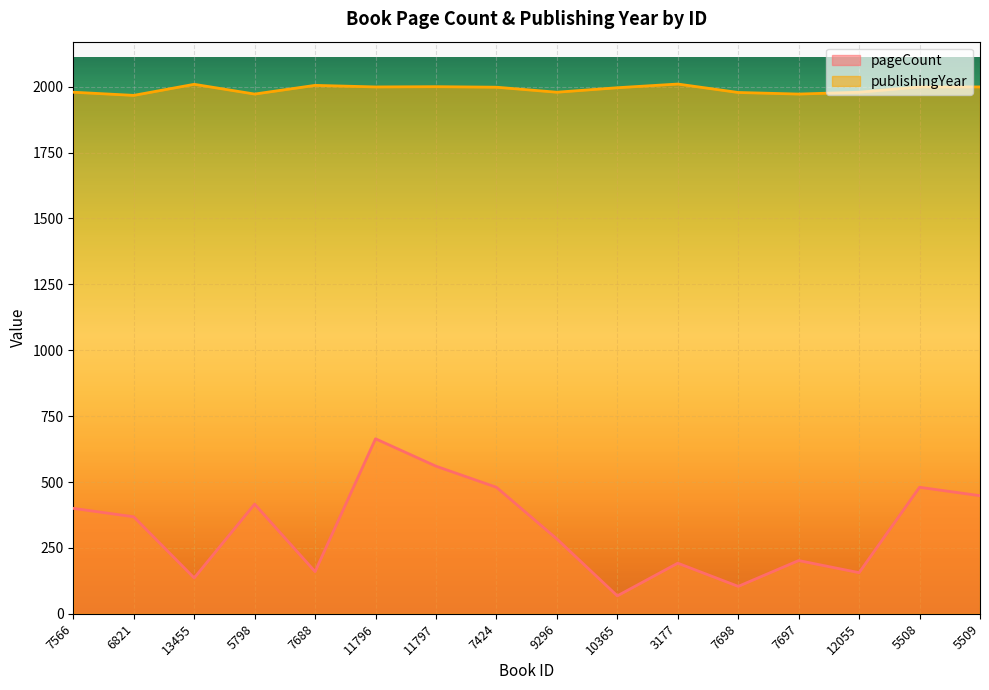

What is the label of the 5th point from the left?

7688